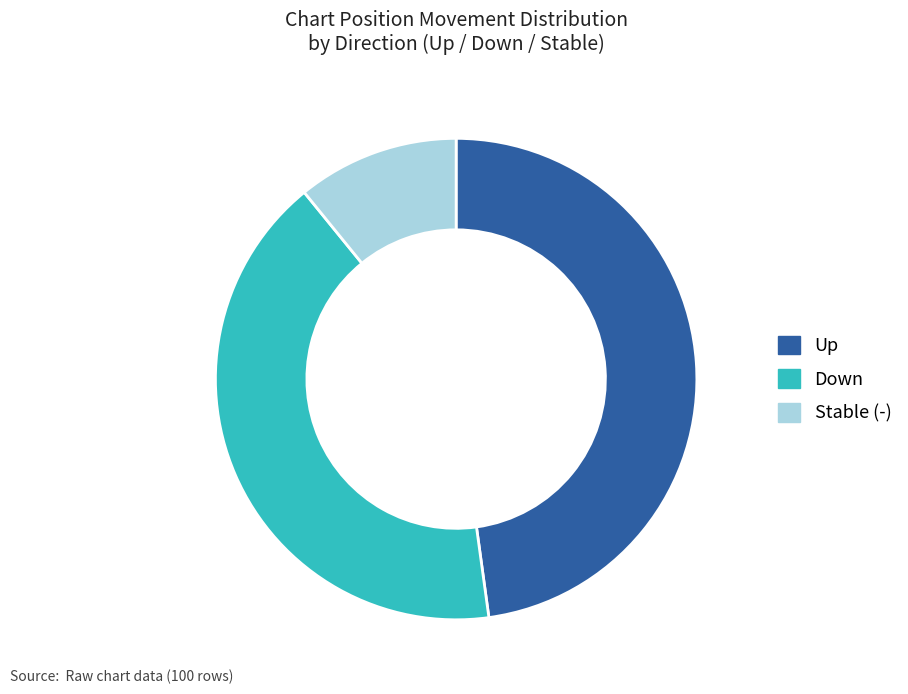

Count the number of slices in the pie.

3